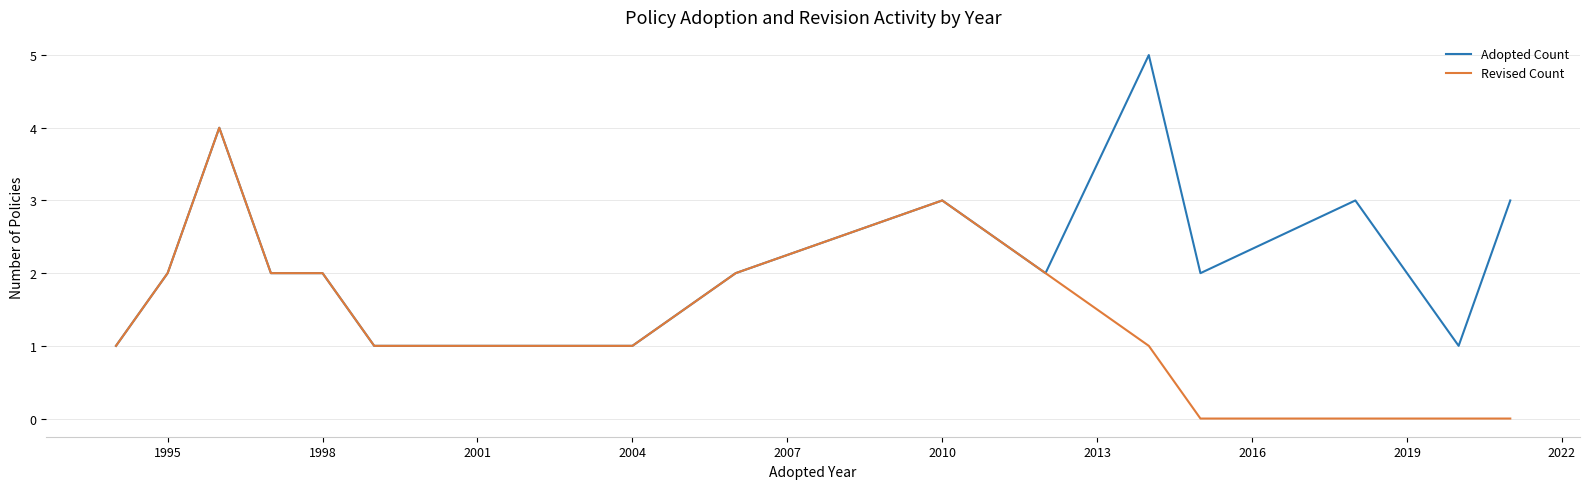

Count the number of data series in this chart.

2